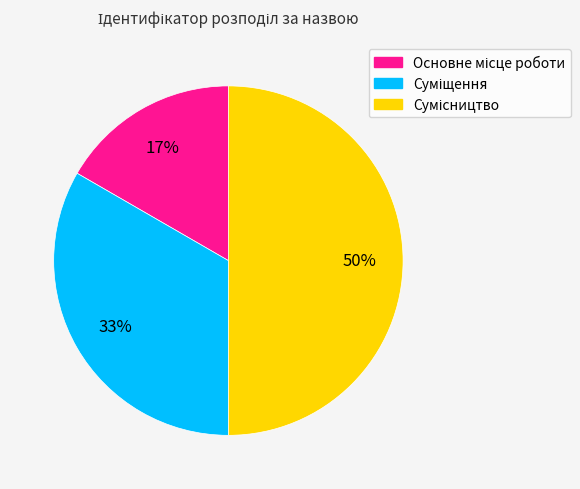

To the nearest percent, what is the difference between the largest and smallest slice percentages?

33%